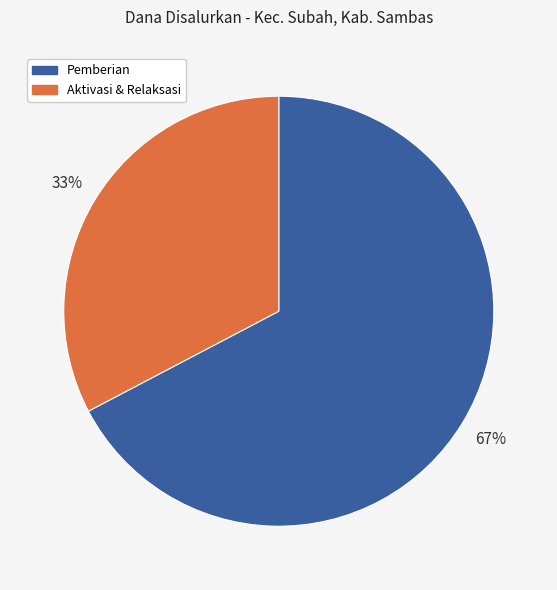

Does any single category account for the majority?

Yes